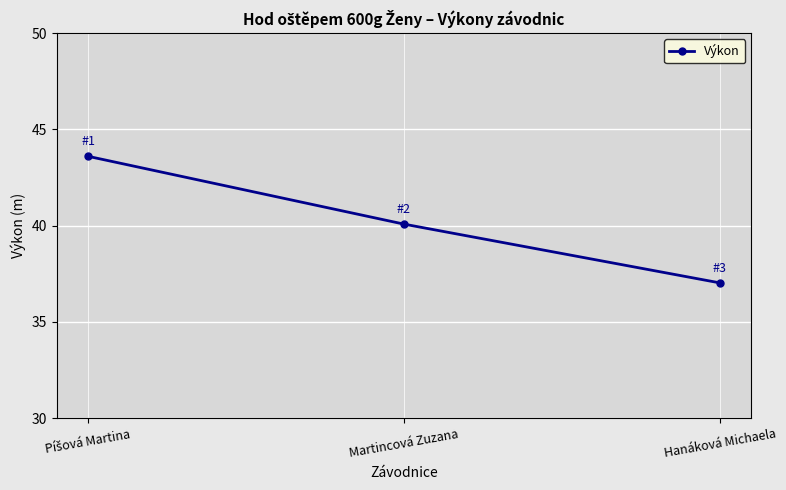

What is the difference between the maximum and second lowest values?

3.5